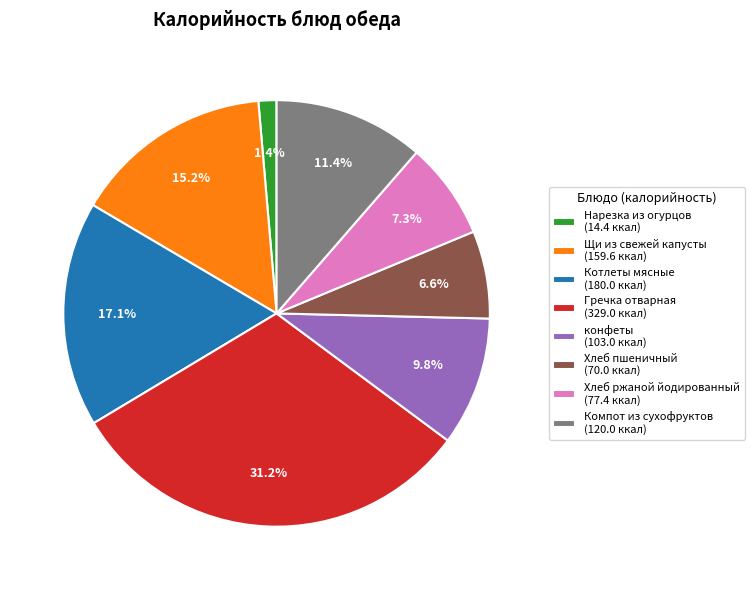

Is it true that Щи из свежей капусты is 15% of the pie?

True